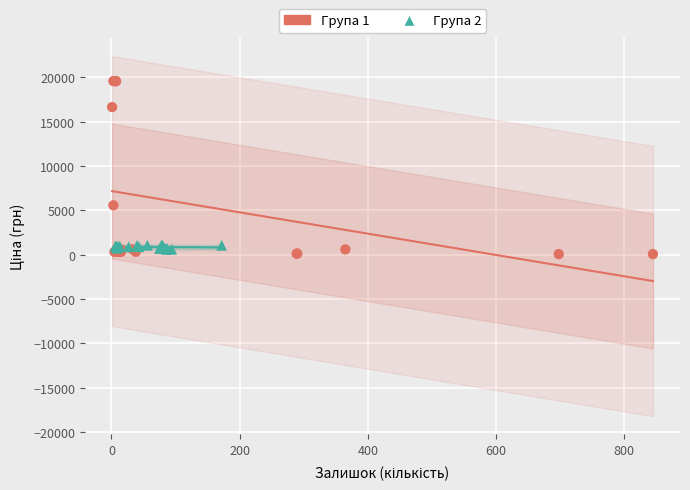

Which series contains the highest Y value?

Група 1